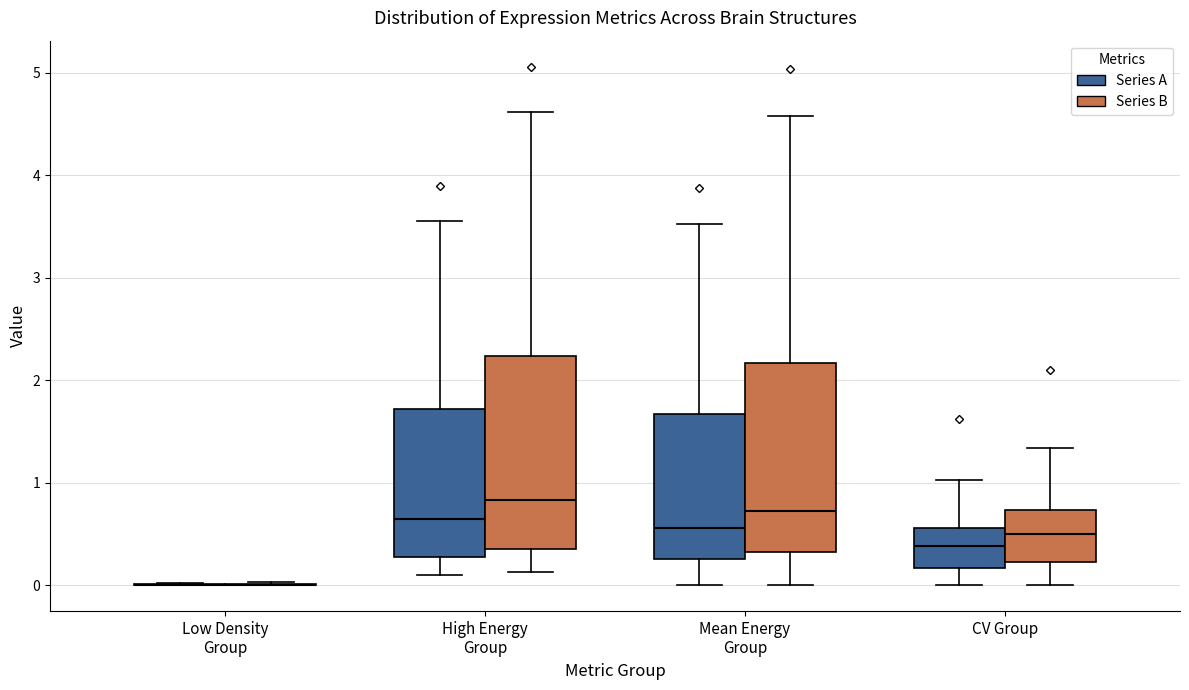

Reading left to right, transcribe this box plot: for each box, give where its median line is, the range the box spans, and where its two whiskers end, as read against the y-axis. The values are not printed on the chart, so give them approximately, as read against the axis.

Low Density Group (Series A): box collapsed to a line at 0.0, whiskers 0.0 to 0.0
Low Density Group (Series B): box collapsed to a line at 0.0, whiskers 0.0 to 0.0
High Energy Group (Series A): median 0.6, box 0.3 to 1.7, whiskers 0.1 to 3.5
High Energy Group (Series B): median 0.8, box 0.4 to 2.2, whiskers 0.1 to 4.6
Mean Energy Group (Series A): median 0.6, box 0.3 to 1.7, whiskers 0.0 to 3.5
Mean Energy Group (Series B): median 0.7, box 0.3 to 2.2, whiskers 0.0 to 4.6
CV Group (Series A): median 0.4, box 0.2 to 0.6, whiskers 0.0 to 1.0
CV Group (Series B): median 0.5, box 0.2 to 0.7, whiskers 0.0 to 1.3